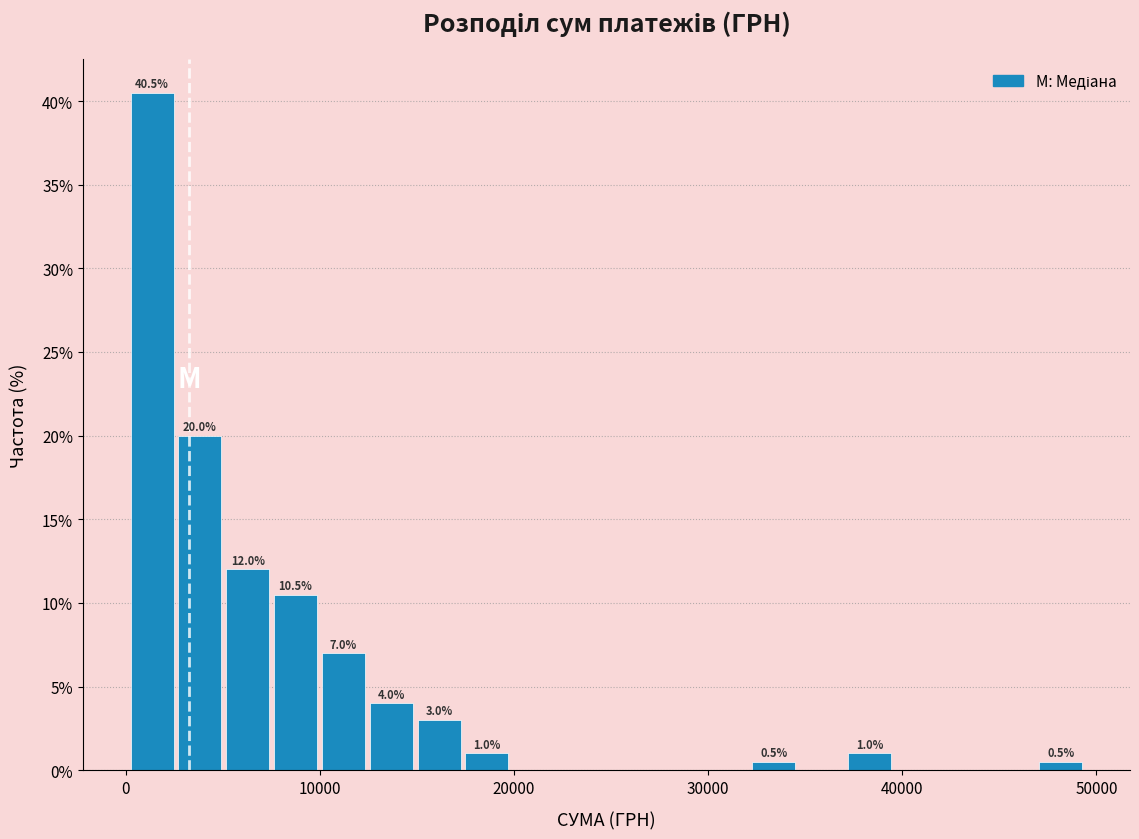

Around what value on the x-axis is the tallest bar? Give the approximate position of its centre, as read against the axis.

1000